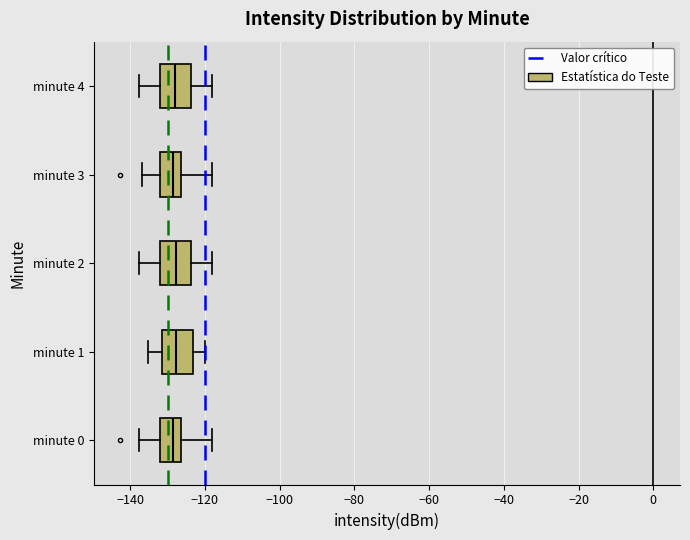

Where does the left whisker of the box for minute 1 end on the x-axis? The values are not printed on the chart, so give them approximately, as read against the axis.

-136